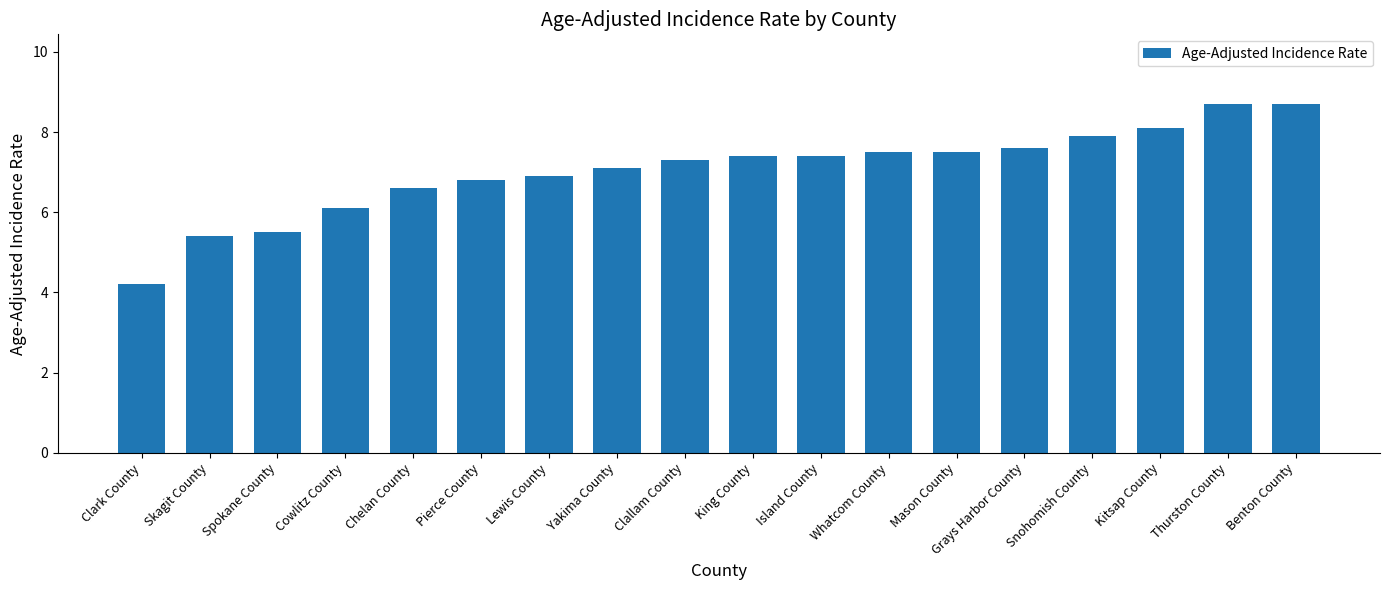

Reading right to left, extract all data points from this chart.

8.7	8.7	8.1	7.9	7.6	7.5	7.5	7.4	7.4	7.3	7.1	6.9	6.8	6.6	6.1	5.5	5.4	4.2